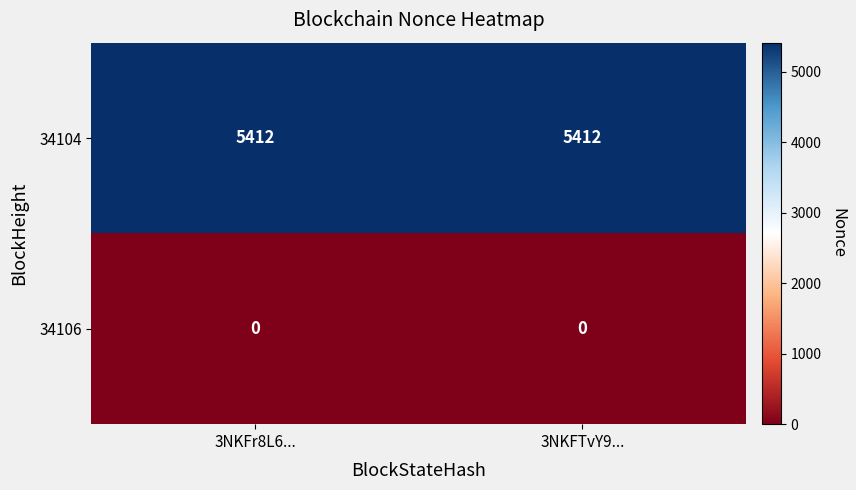

Reading left to right, extract all data points from this chart.

34104: 5412	5412
34106: 0	0